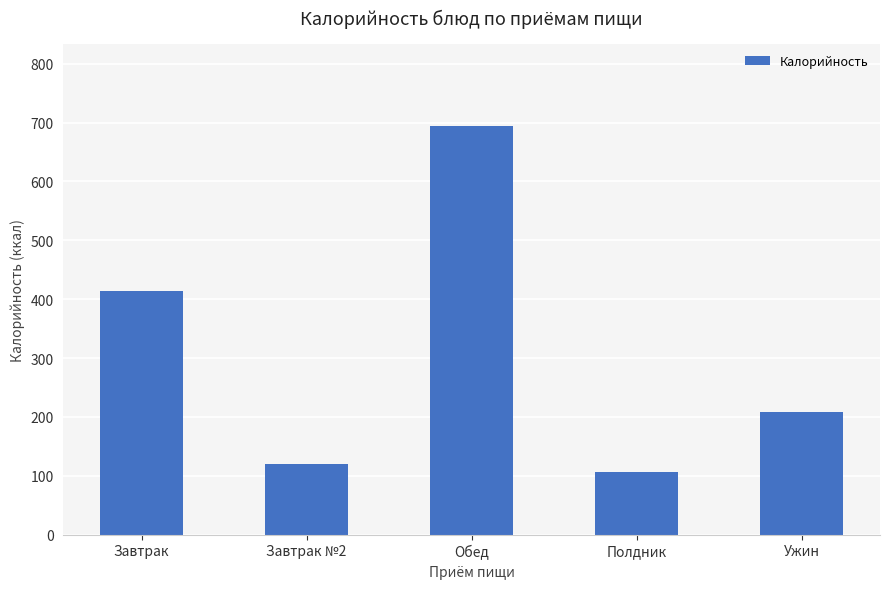

Is it true that the value at Полдник is 148.7?

False